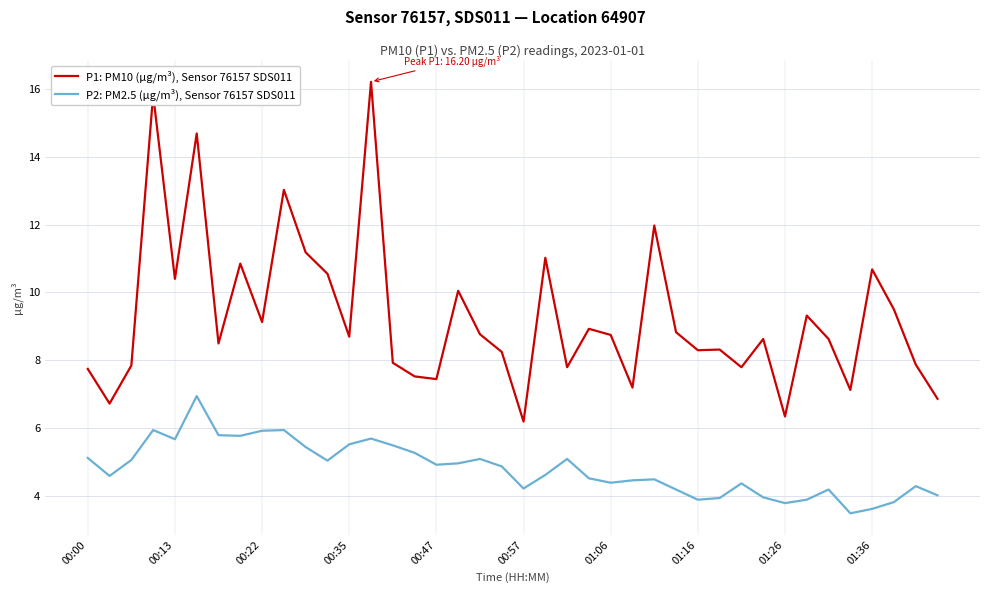

Which series has the largest range (max minus min)?

P1: PM10 (µg/m³), Sensor 76157 SDS011